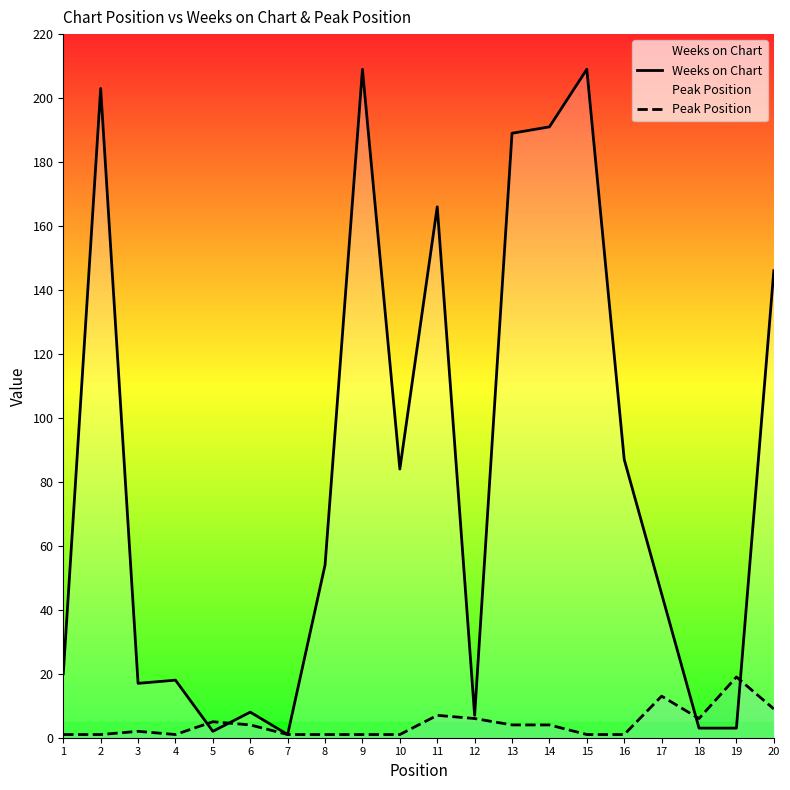

Which label corresponds to the largest value in the chart?

9